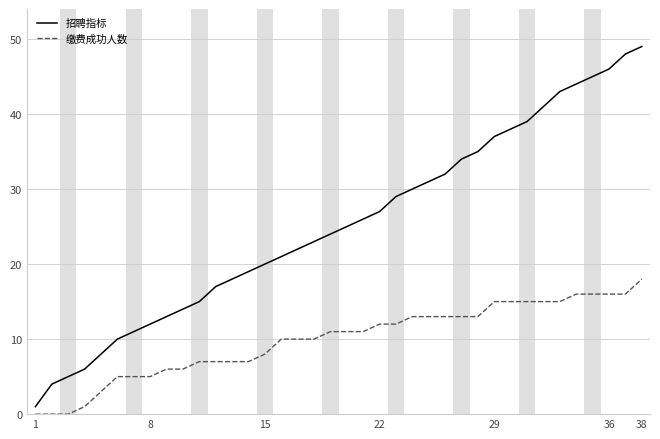

True or false: 招聘指标 and 缴费成功人数 intersect in this chart.

False